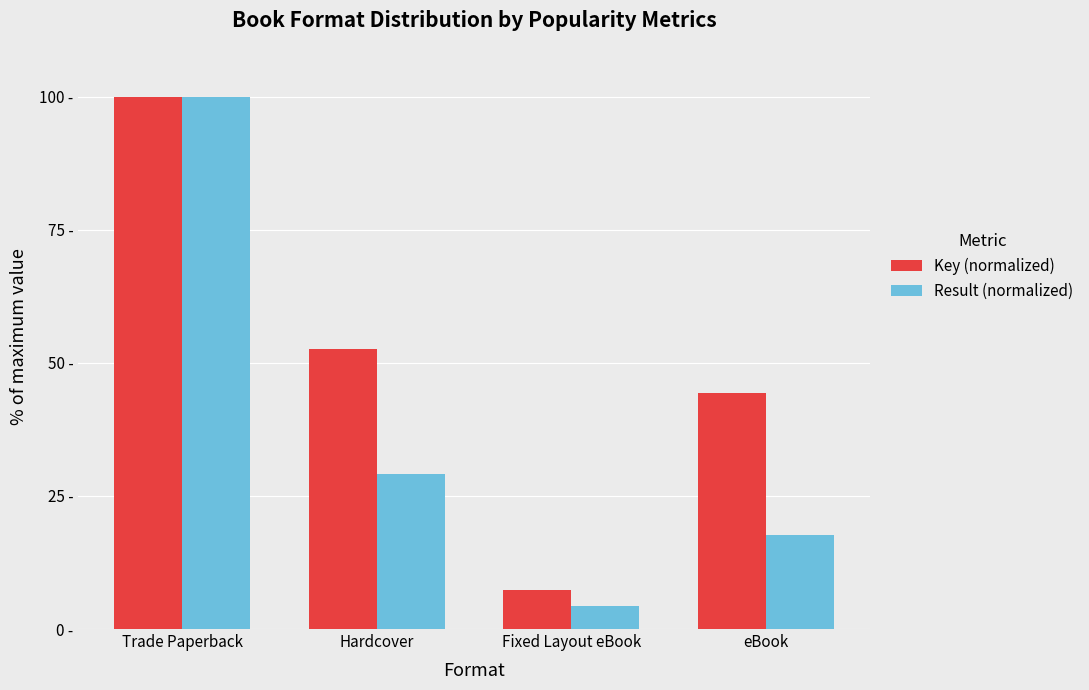

Are the bars horizontal?

No